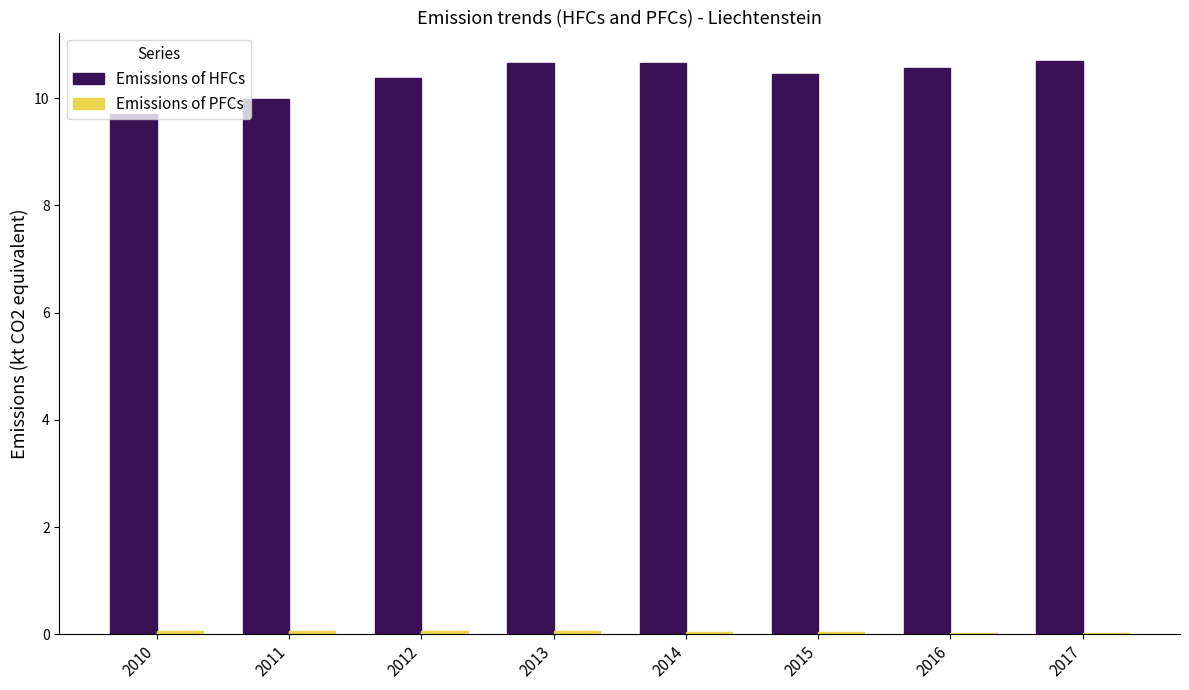

Which series has the largest total across all categories?

Emissions of HFCs